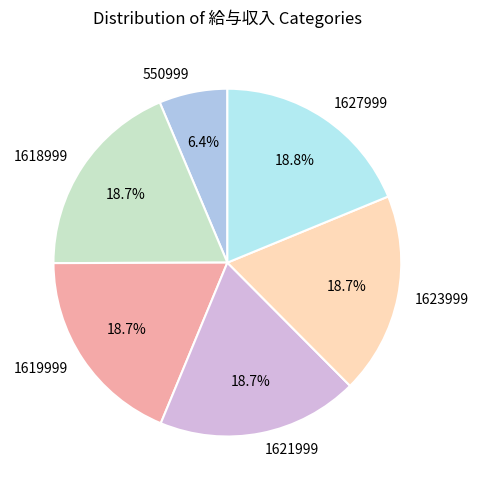

Which slice is the smallest?

550999